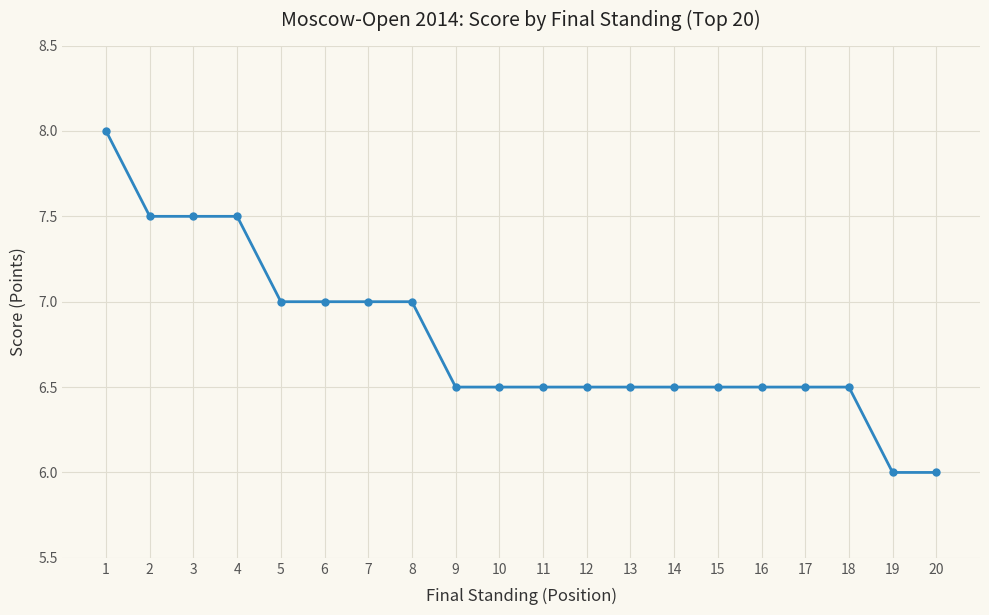

What is the smallest value displayed?

6.0